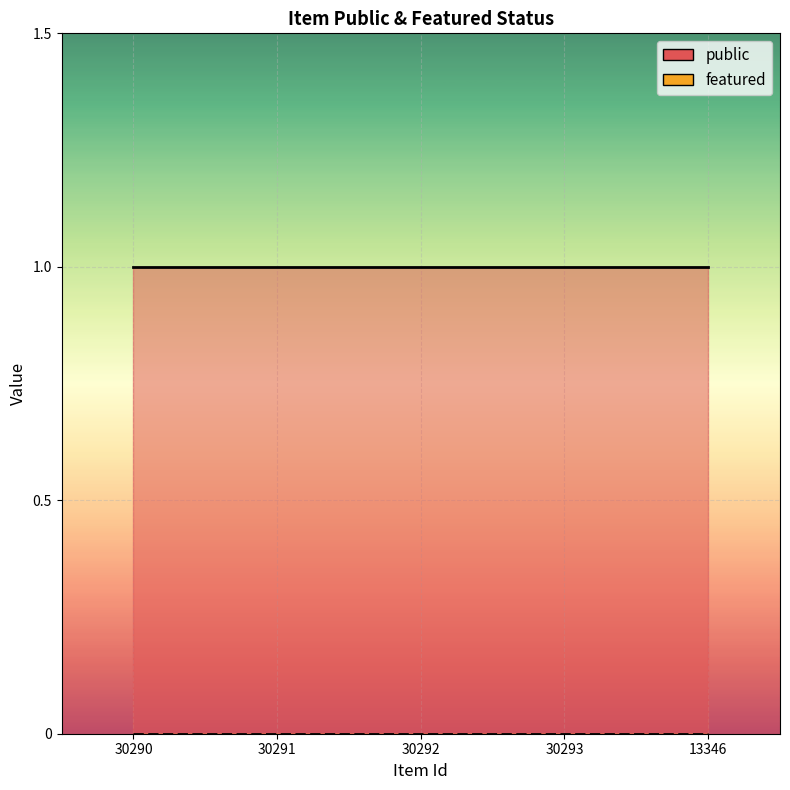

What are all the series names shown in the legend?

public, featured